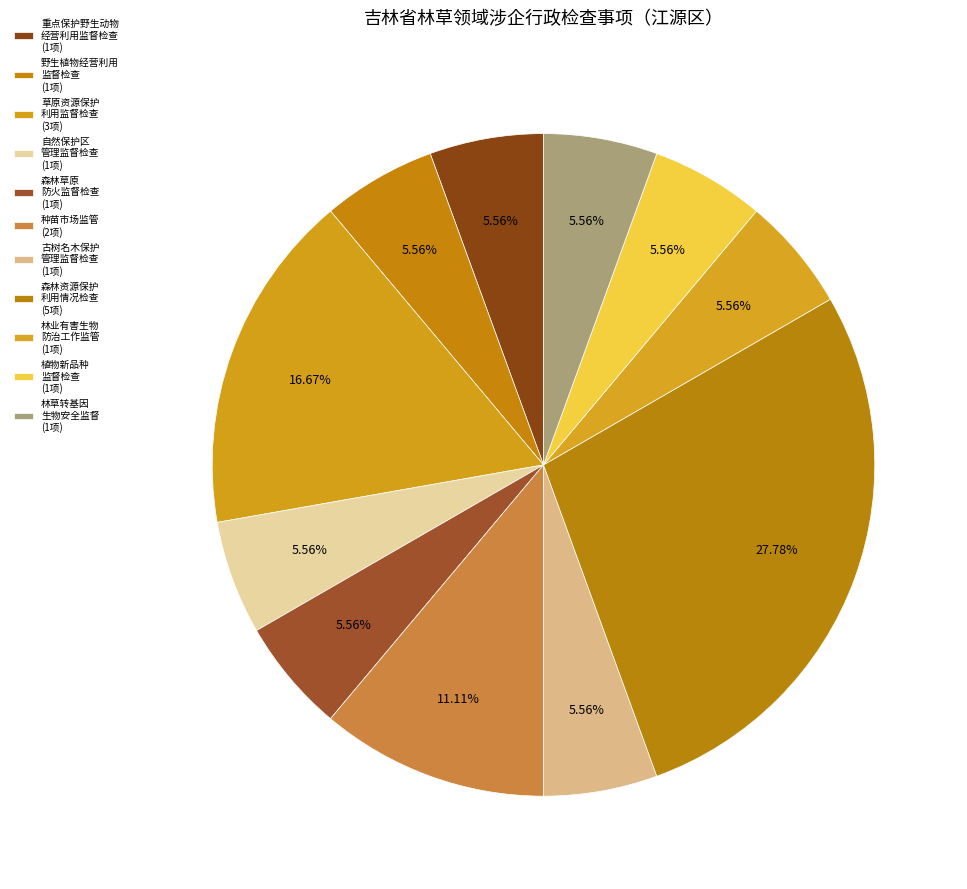

How many segments does this pie chart have?

11